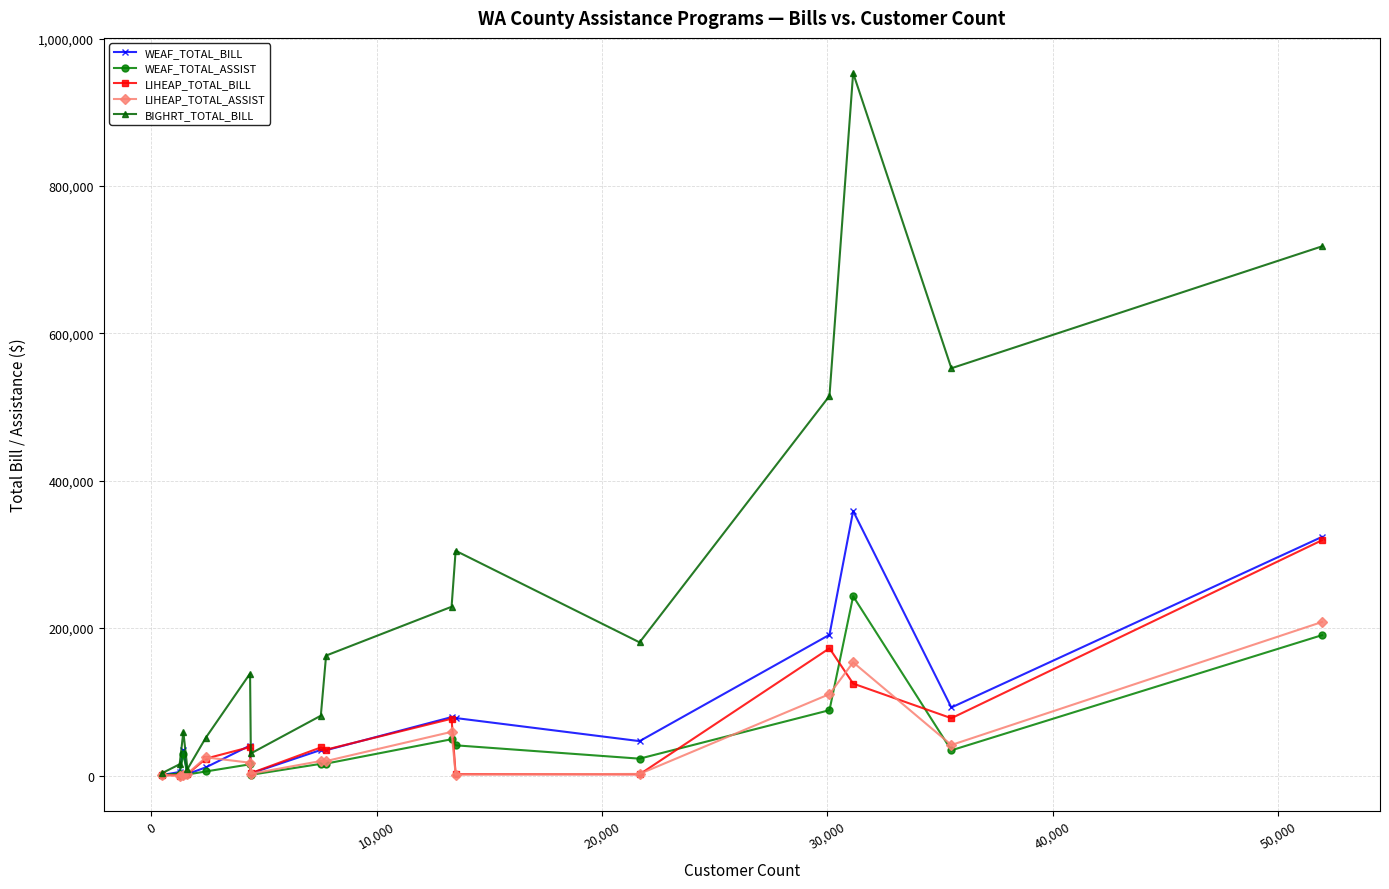

What are all the series names shown in the legend?

WEAF_TOTAL_BILL, WEAF_TOTAL_ASSIST, LIHEAP_TOTAL_BILL, LIHEAP_TOTAL_ASSIST, BIGHRT_TOTAL_BILL